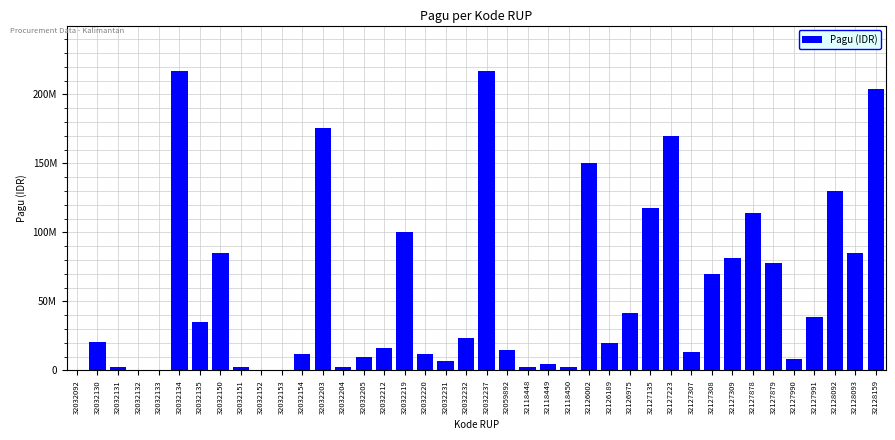

Are the bars horizontal?

No